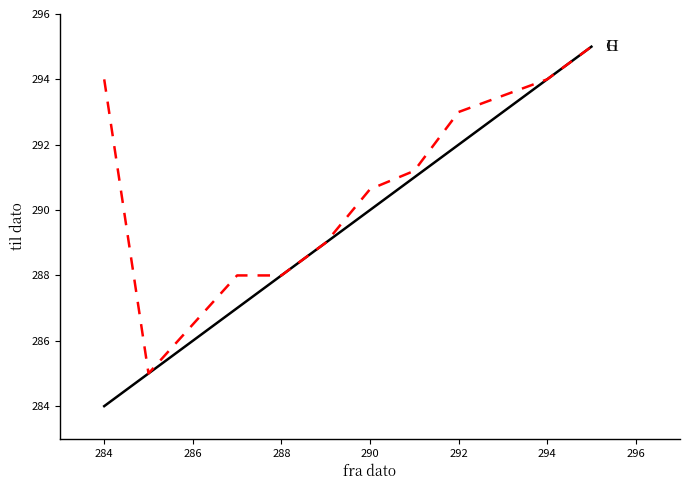

What is the greatest value displayed?

295.0